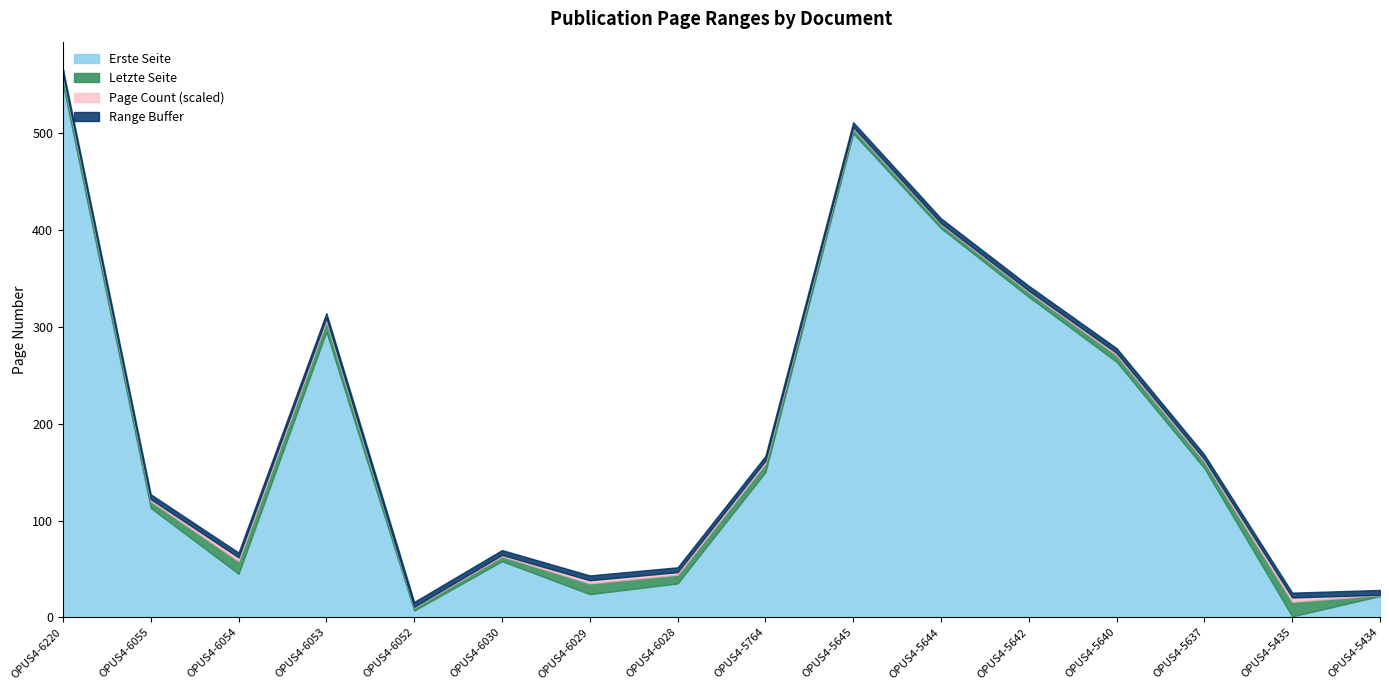

At which label does Erste Seite first exceed 150?

OPUS4-6220